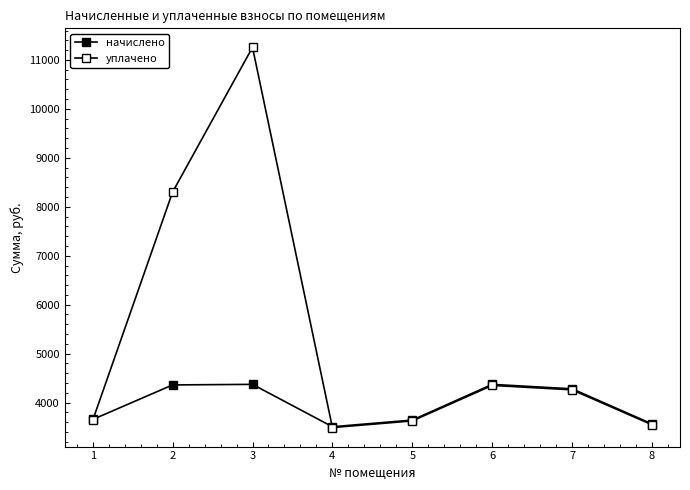

How many lines are shown in the chart?

2